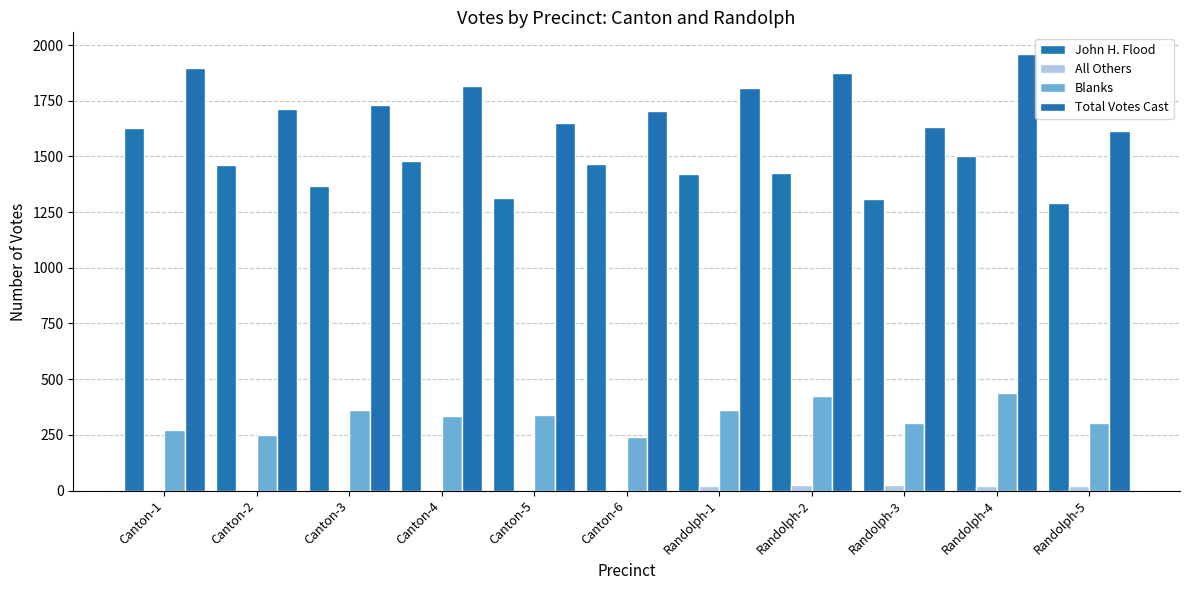

Rank the categories by John H. Flood value from lowest to highest.

Randolph-5, Randolph-3, Canton-5, Canton-3, Randolph-1, Randolph-2, Canton-2, Canton-6, Canton-4, Randolph-4, Canton-1